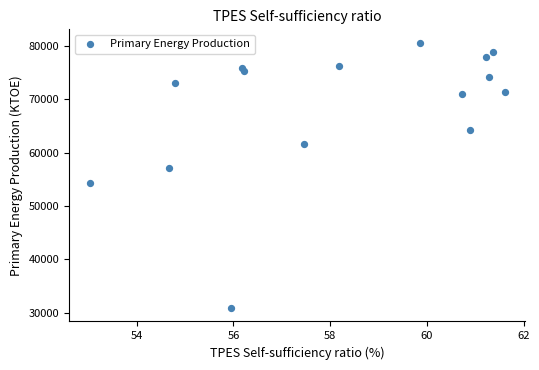

What is the range of Y values (max minus min)?

49735.5